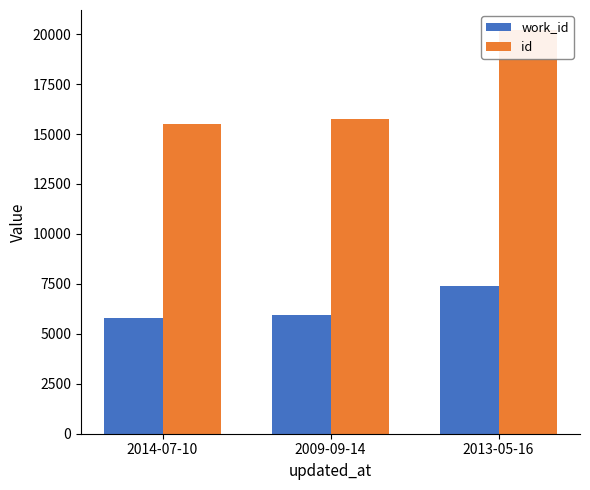

Reading left to right, list all the values displayed in this chart.

work_id: 5812	5927	7391
id: 15487	15756	20198